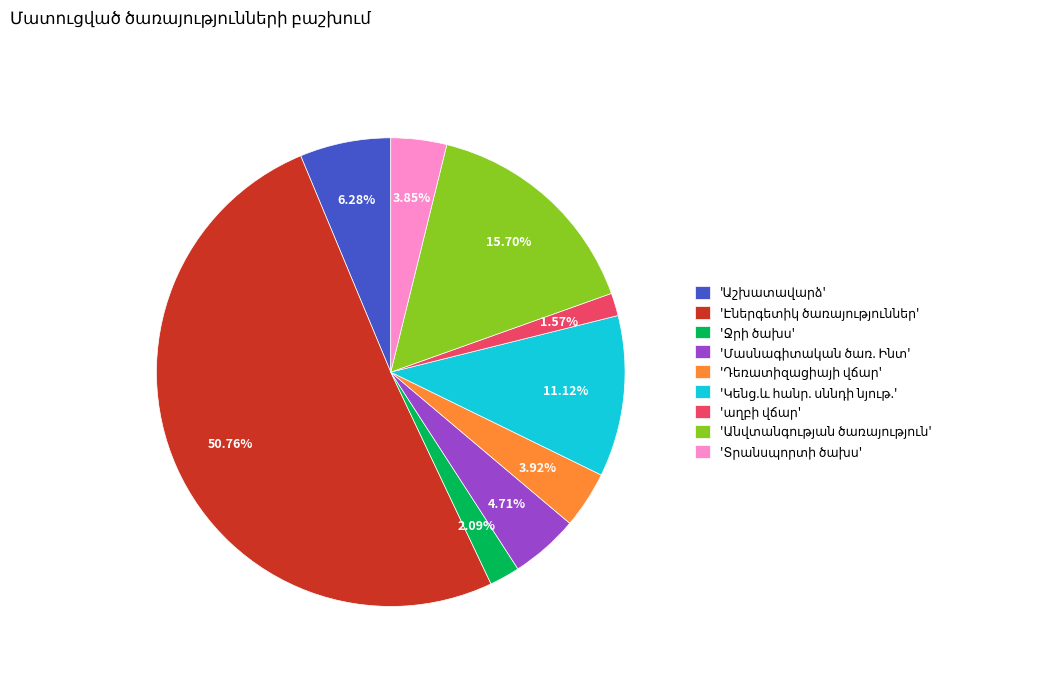

Count the number of slices in the pie.

9